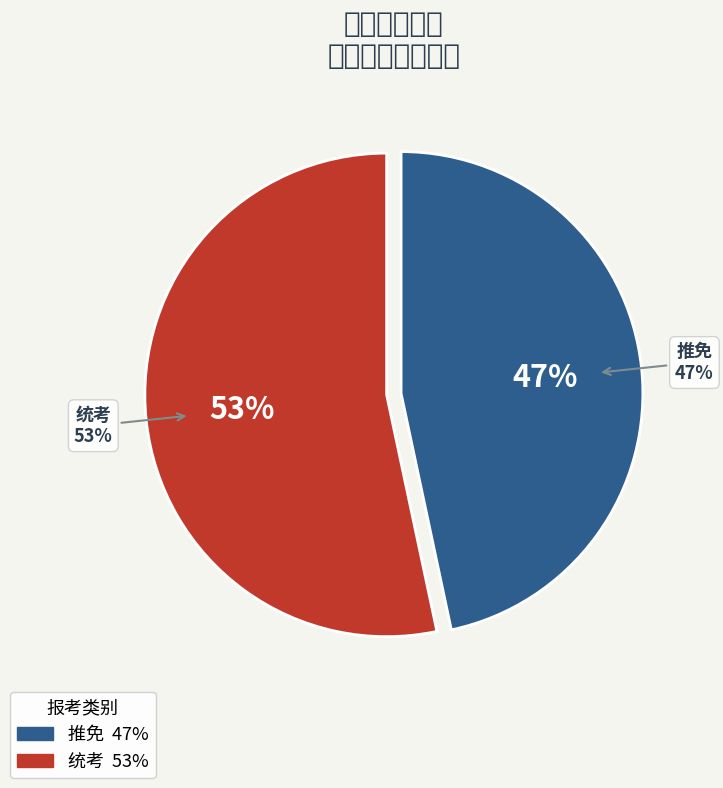

What is the largest slice in the pie chart?

统考